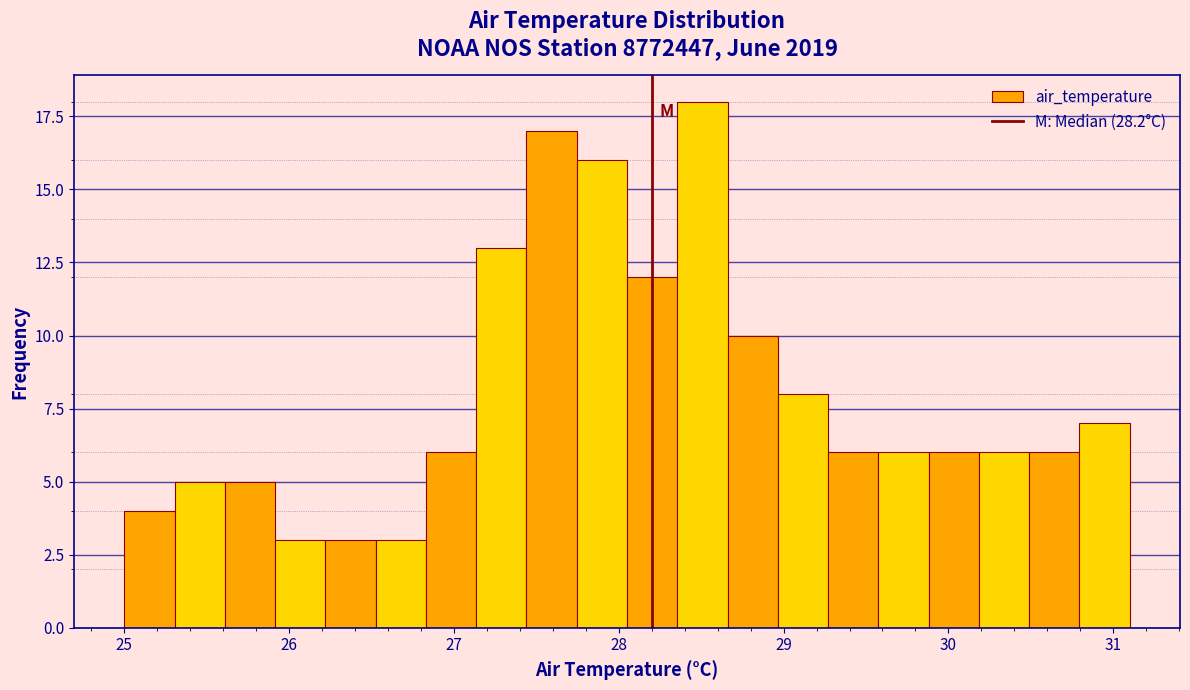

Read against the x-axis, roughly where is the centre of the tallest bar?

28.5